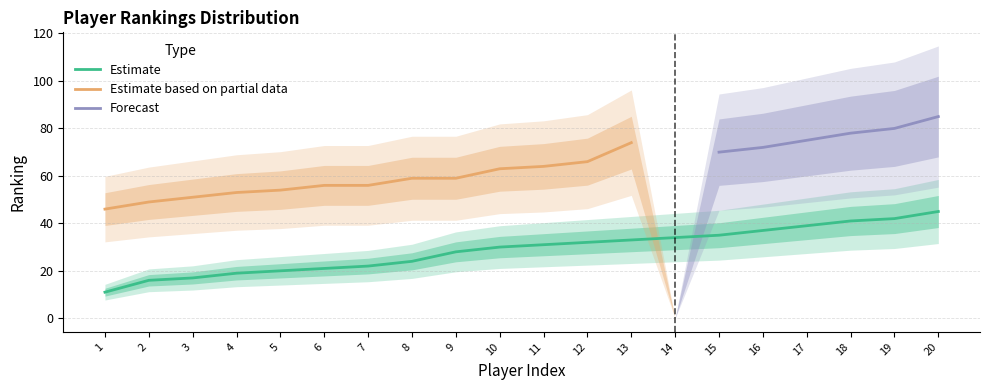

The Estimate series shows 37 at 16. True or false?

True